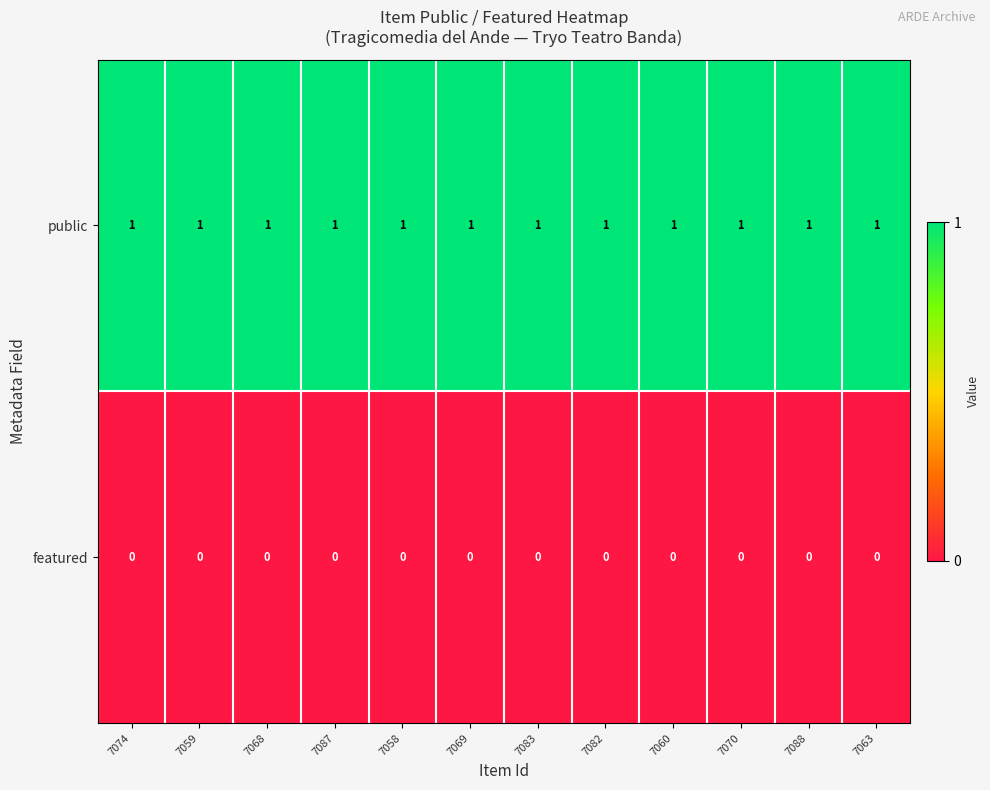

Rank the series by their maximum value, from lowest to highest.

featured, public